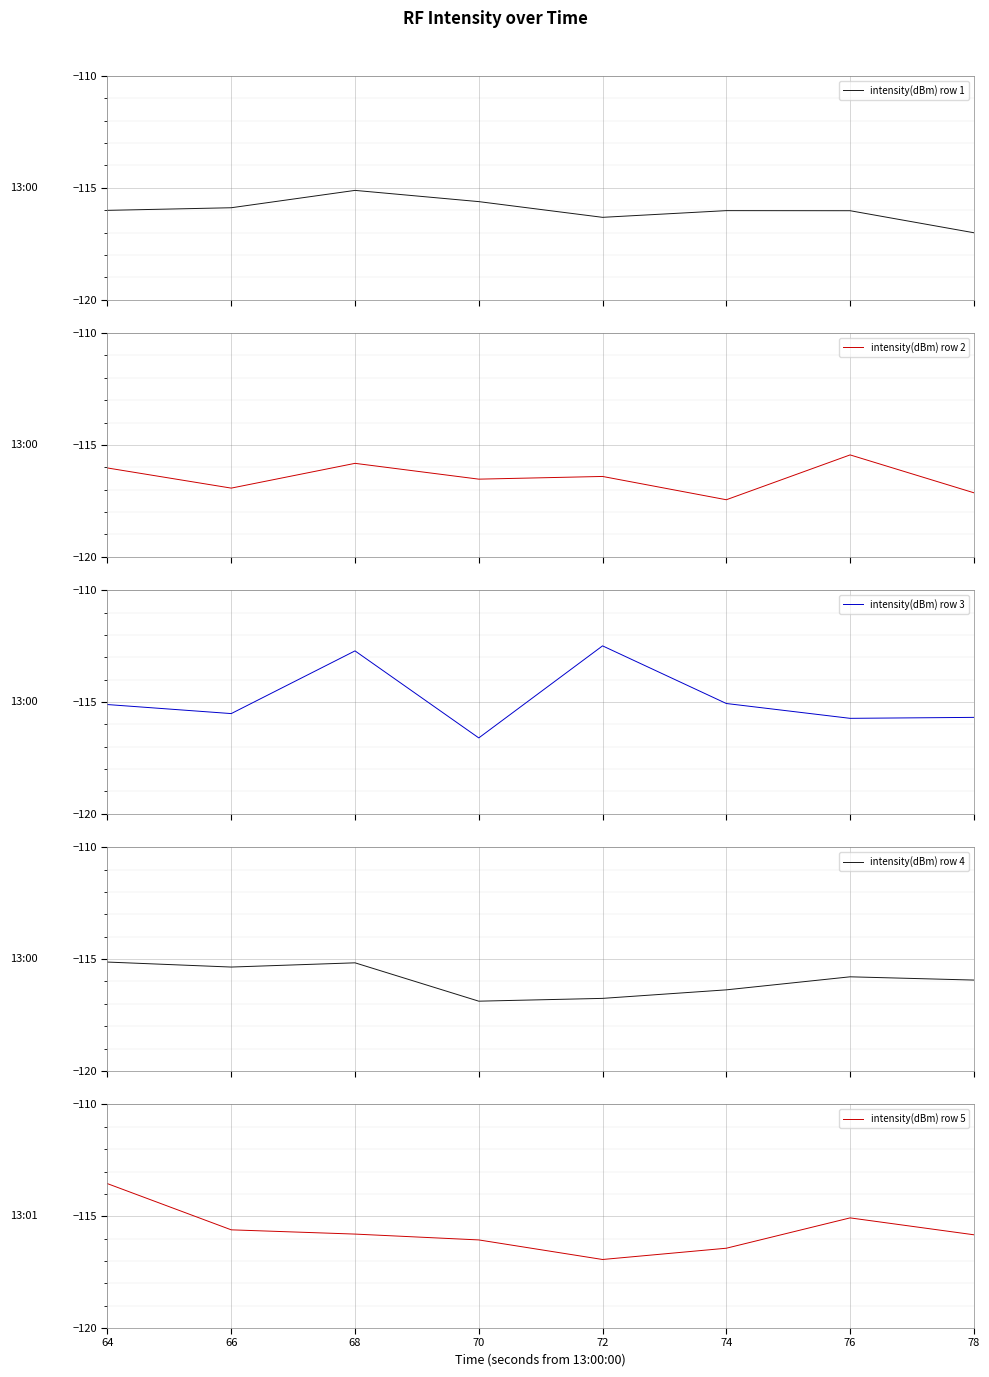

Reading right to left, list all the values displayed in this chart.

intensity(dBm) row 1: -117.0	-116.0	-116.0	-116.3	-115.6	-115.1	-115.9	-116.0
intensity(dBm) row 2: -117.1	-115.4	-117.5	-116.4	-116.5	-115.8	-116.9	-116.0
intensity(dBm) row 3: -115.7	-115.7	-115.1	-112.5	-116.6	-112.7	-115.5	-115.1
intensity(dBm) row 4: -115.9	-115.8	-116.4	-116.8	-116.9	-115.2	-115.4	-115.1
intensity(dBm) row 5: -115.8	-115.1	-116.4	-116.9	-116.1	-115.8	-115.6	-113.5